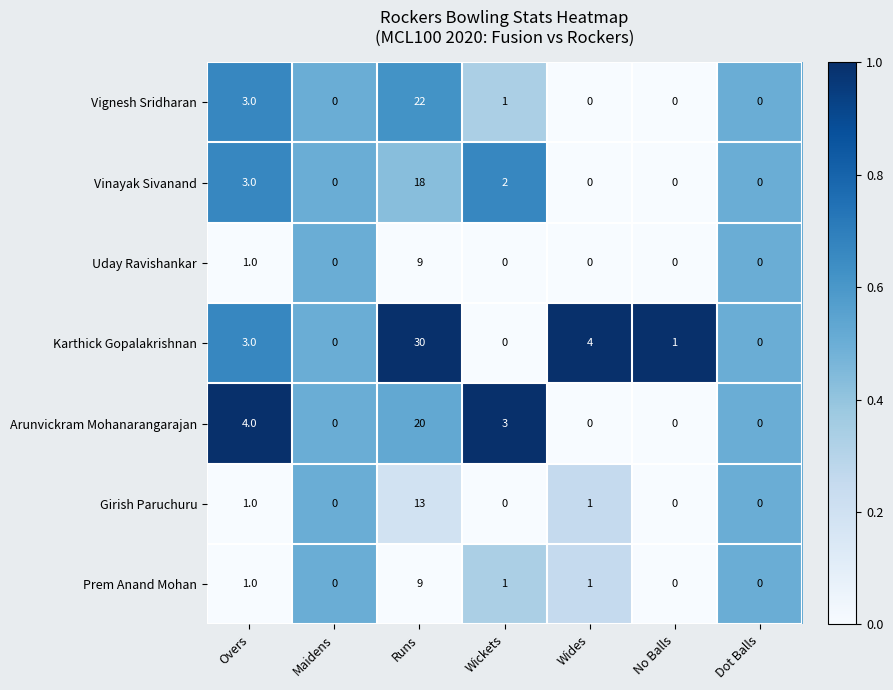

The value of Girish Paruchuru at Maidens is -5. True or false?

False